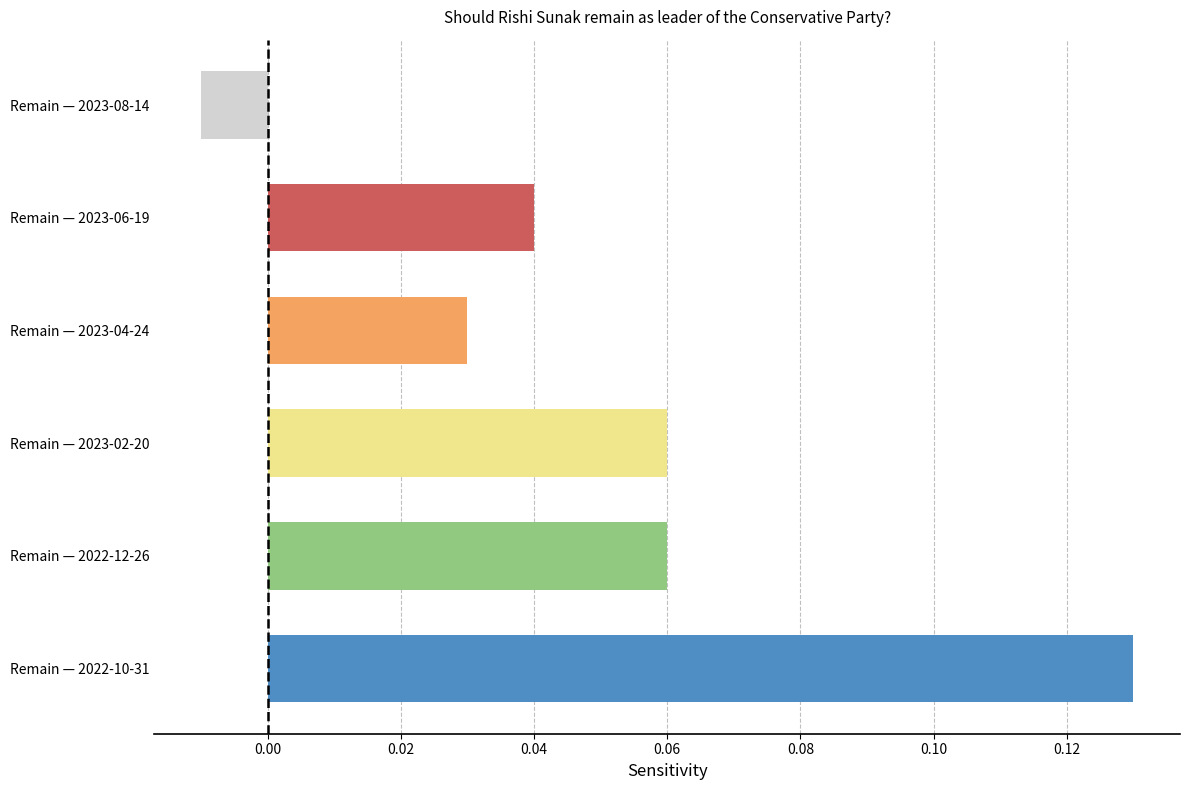

How many values exceed 0?

5